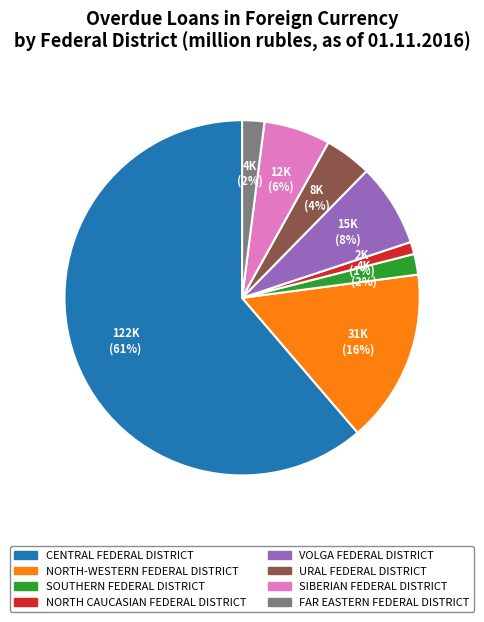

Is the sum of CENTRAL FEDERAL DISTRICT and URAL FEDERAL DISTRICT greater than half?

Yes